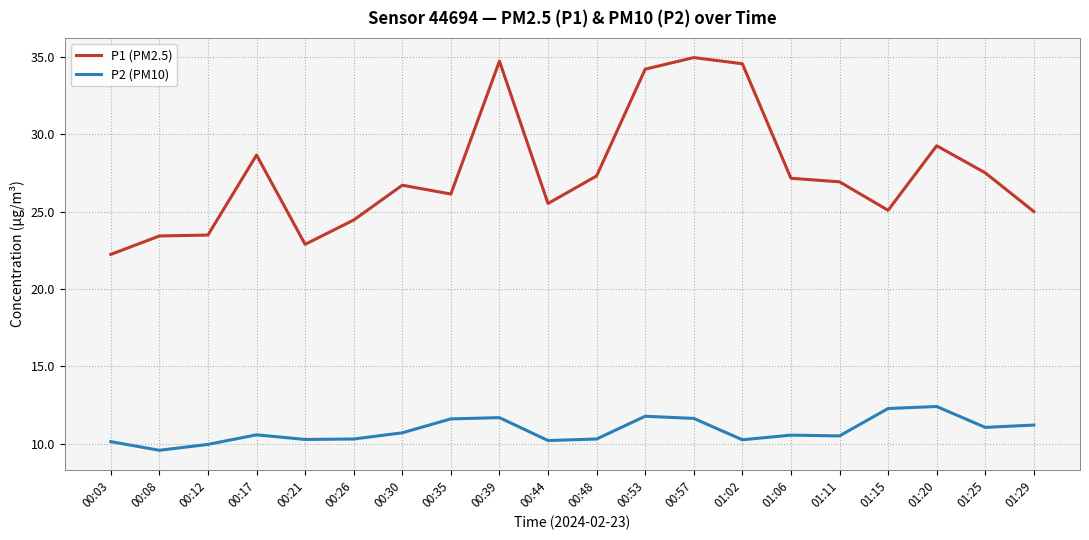

Which series has the widest spread of values?

P1 (PM2.5)